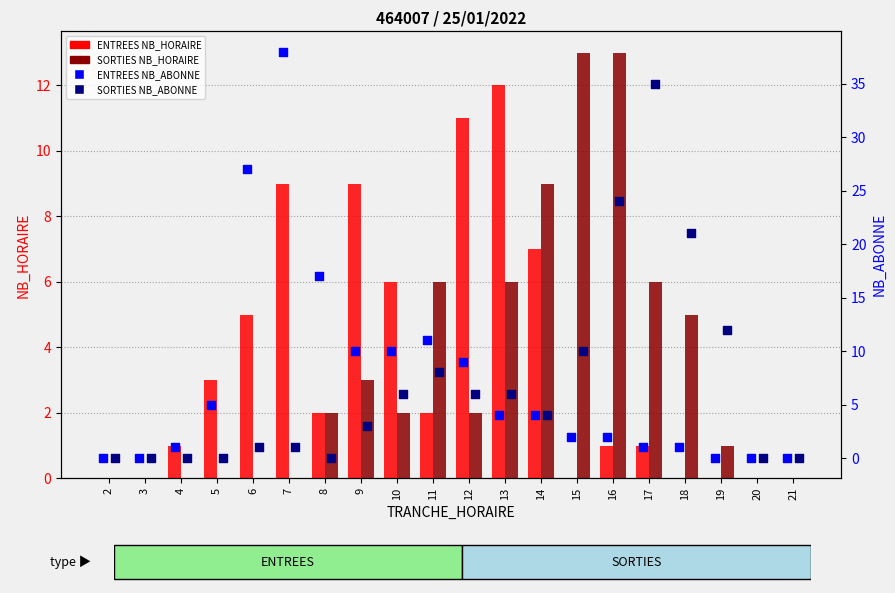

What is the total value across all series at 11?

27